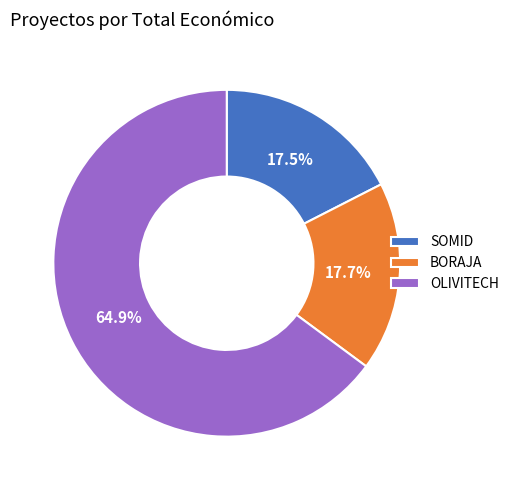

Is it true that OLIVITECH is 65% of the pie?

True